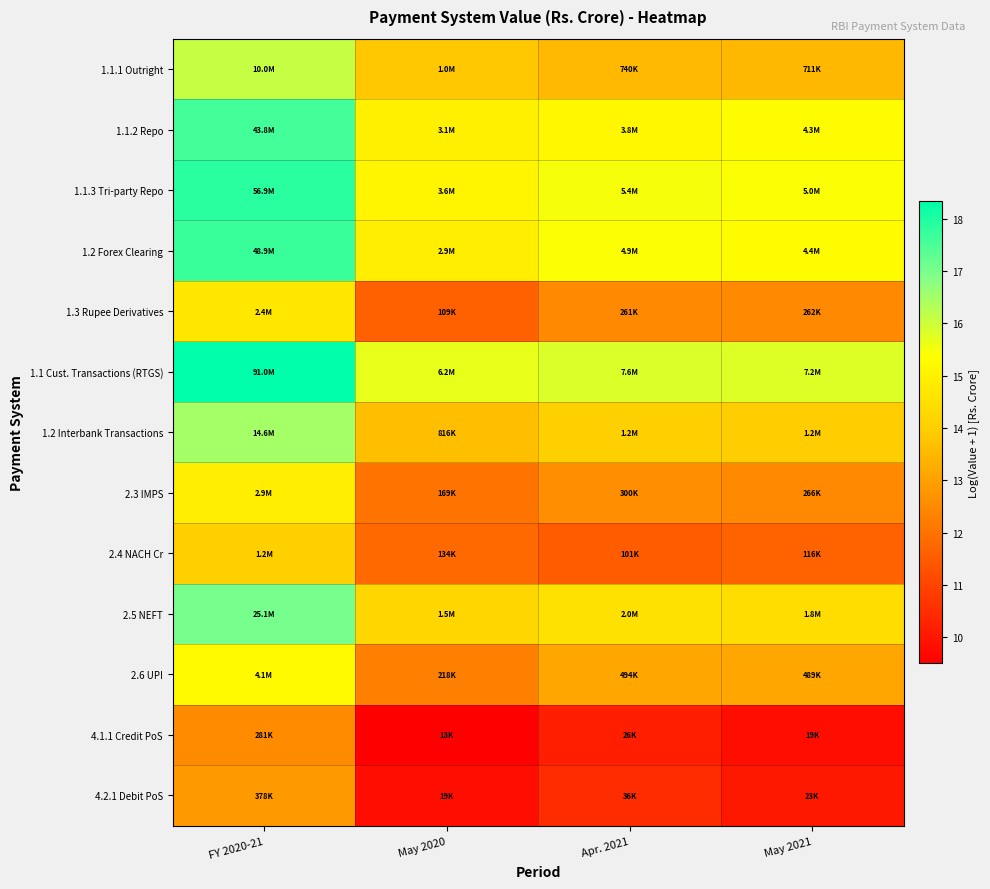

Reading right to left, what are all the values shown in this chart?

1.1.1 Outright: May 2021=13.5	Apr. 2021=13.5	May 2020=13.8	FY 2020-21=16.1
1.1.2 Repo: May 2021=15.3	Apr. 2021=15.2	May 2020=15.0	FY 2020-21=17.6
1.1.3 Tri-party Repo: May 2021=15.4	Apr. 2021=15.5	May 2020=15.1	FY 2020-21=17.9
1.2 Forex Clearing: May 2021=15.3	Apr. 2021=15.4	May 2020=14.9	FY 2020-21=17.7
1.3 Rupee Derivatives: May 2021=12.5	Apr. 2021=12.5	May 2020=11.6	FY 2020-21=14.7
1.1 Cust. Transactions (RTGS): May 2021=15.8	Apr. 2021=15.8	May 2020=15.6	FY 2020-21=18.3
1.2 Interbank Transactions: May 2021=14.0	Apr. 2021=14.0	May 2020=13.6	FY 2020-21=16.5
2.3 IMPS: May 2021=12.5	Apr. 2021=12.6	May 2020=12.0	FY 2020-21=14.9
2.4 NACH Cr: May 2021=11.7	Apr. 2021=11.5	May 2020=11.8	FY 2020-21=14.0
2.5 NEFT: May 2021=14.4	Apr. 2021=14.5	May 2020=14.2	FY 2020-21=17.0
2.6 UPI: May 2021=13.1	Apr. 2021=13.1	May 2020=12.3	FY 2020-21=15.2
4.1.1 Credit PoS: May 2021=9.8	Apr. 2021=10.2	May 2020=9.5	FY 2020-21=12.5
4.2.1 Debit PoS: May 2021=10.0	Apr. 2021=10.5	May 2020=9.8	FY 2020-21=12.8